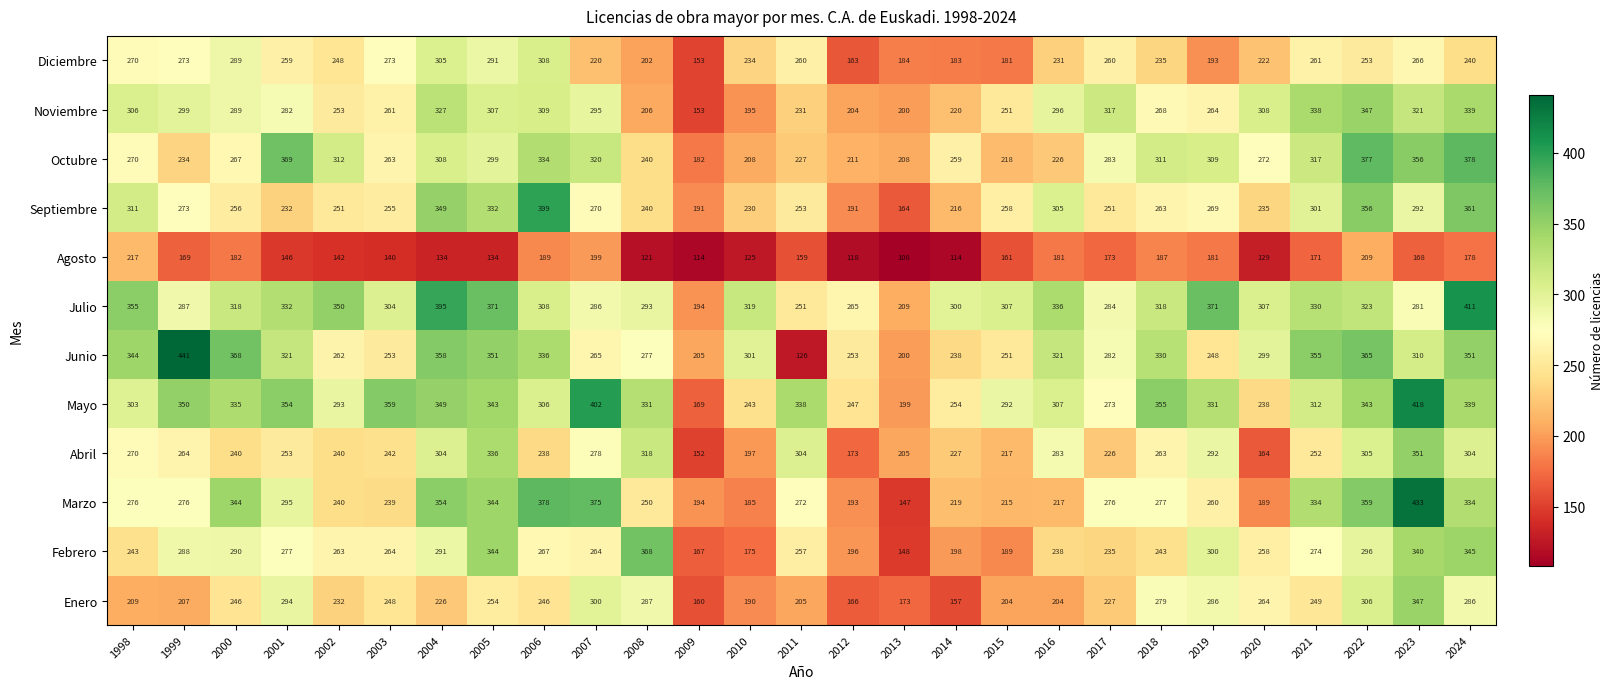

What is the total value across all series at 2001?

3414